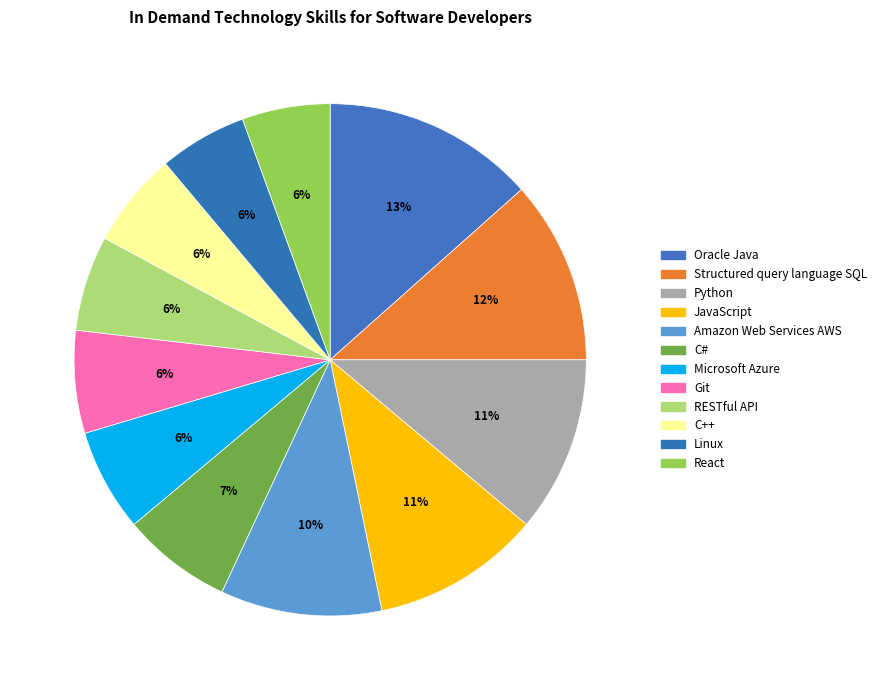

Is Oracle Java the majority of the pie?

No